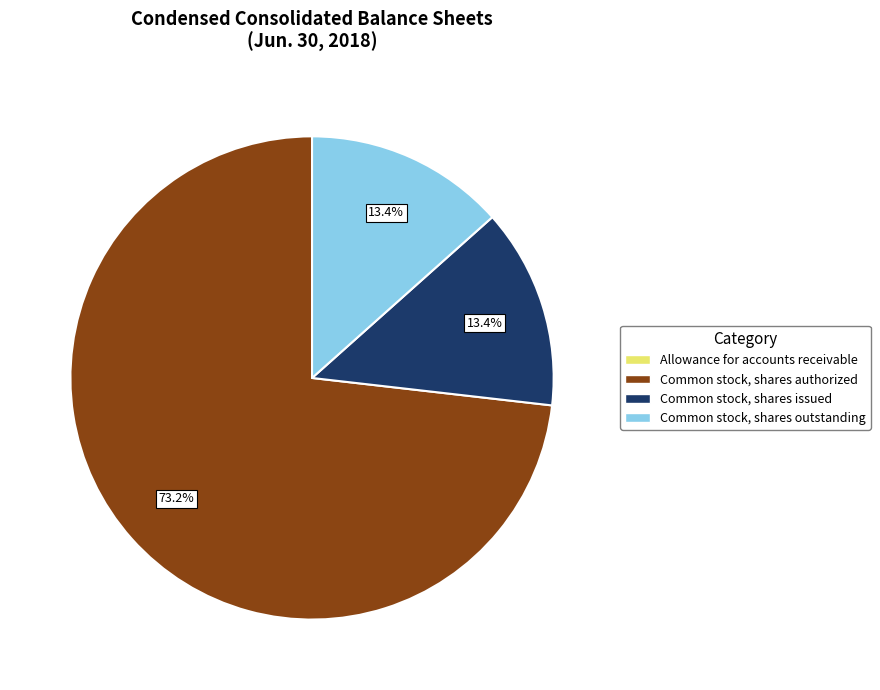

Which slice is the largest?

Common stock, shares authorized